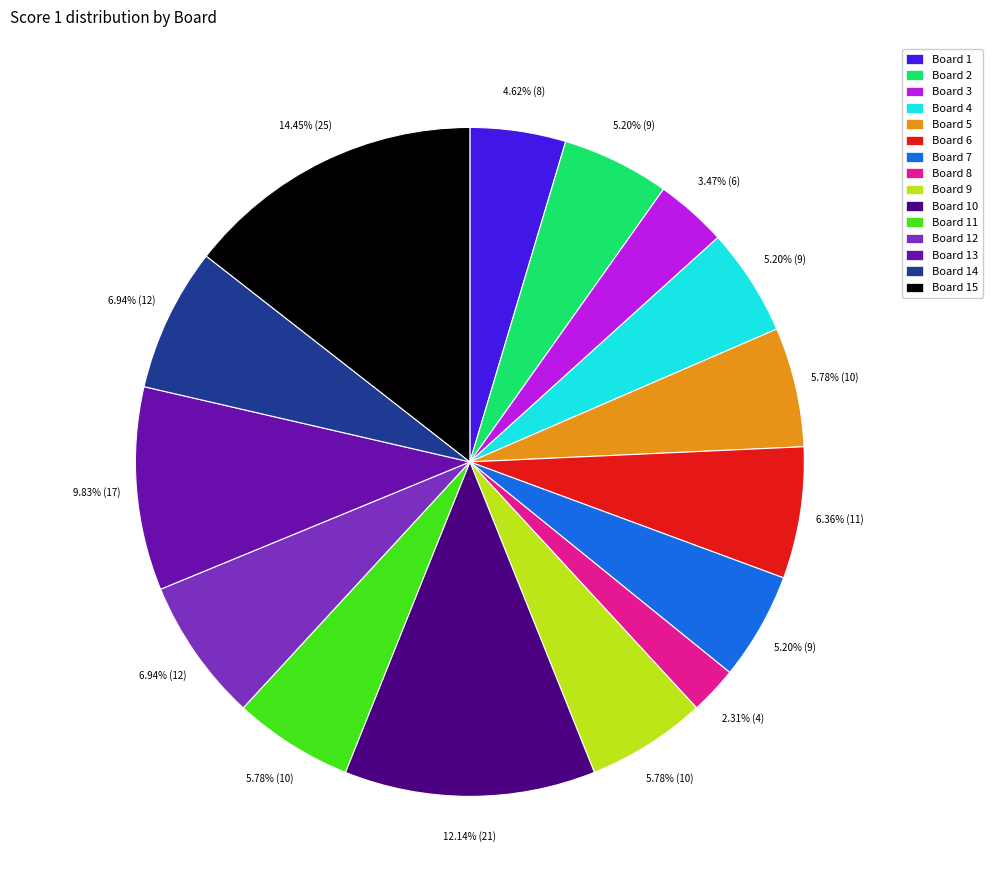

Which has a higher value, Board 15 or Board 1?

Board 15